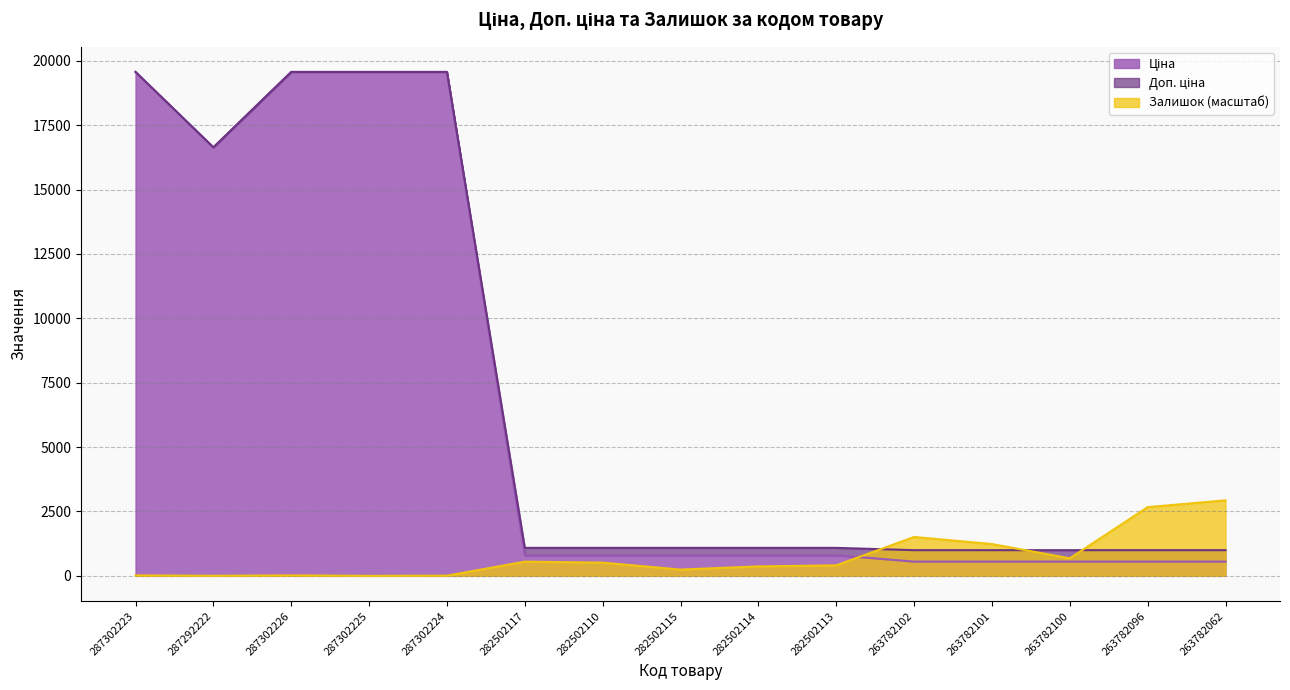

Which series has the widest spread of values?

Ціна